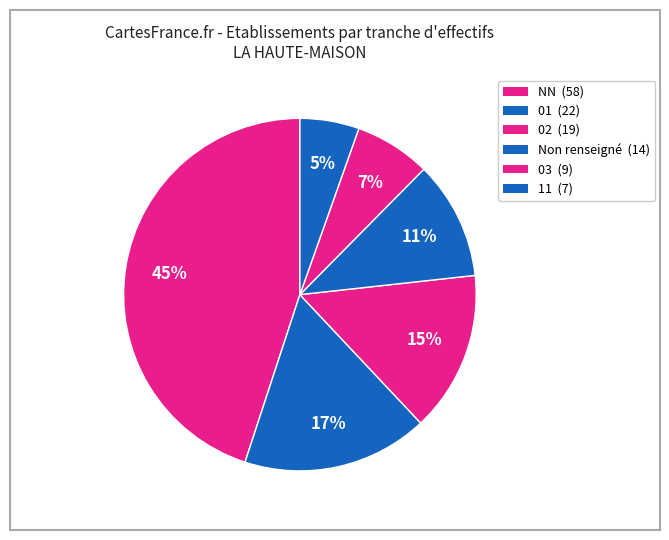

How many slices are in this pie chart?

6